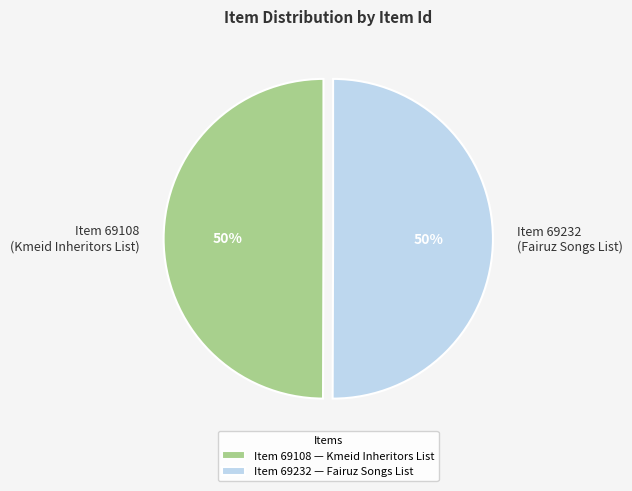

Do Item 69232 (Fairuz Songs List) and Item 69108 (Kmeid Inheritors List) together represent more than half of the pie?

Yes